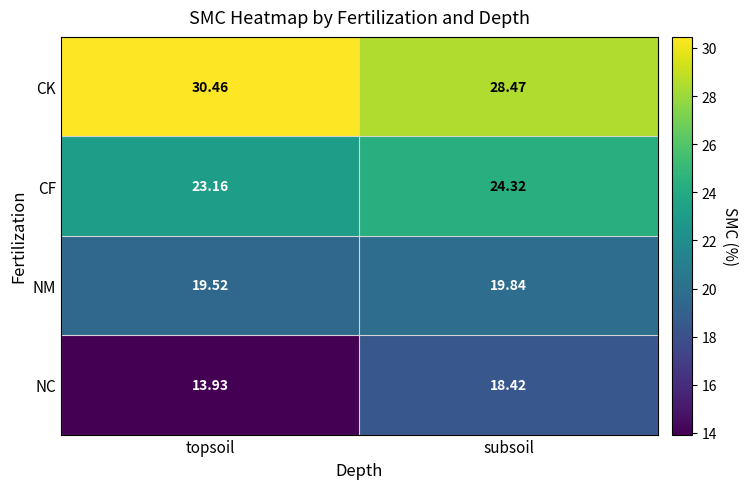

List the series in order of their overall mean, highest first.

CK, CF, NM, NC